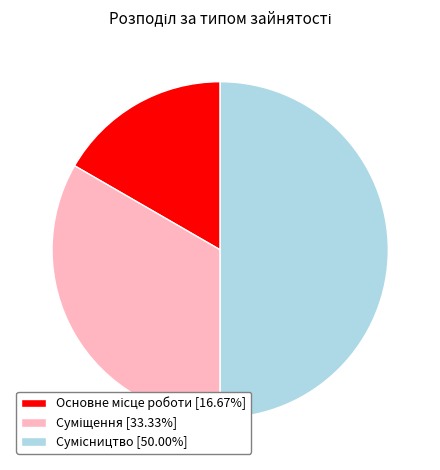

How many slices are in this pie chart?

3